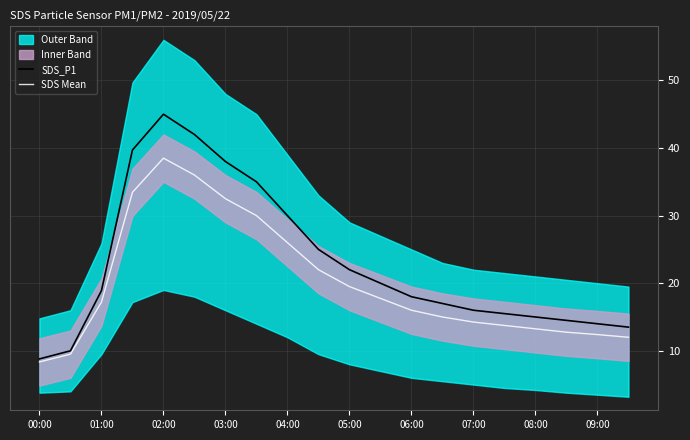

The SDS Mean series shows 11.9 at 00:00. True or false?

False